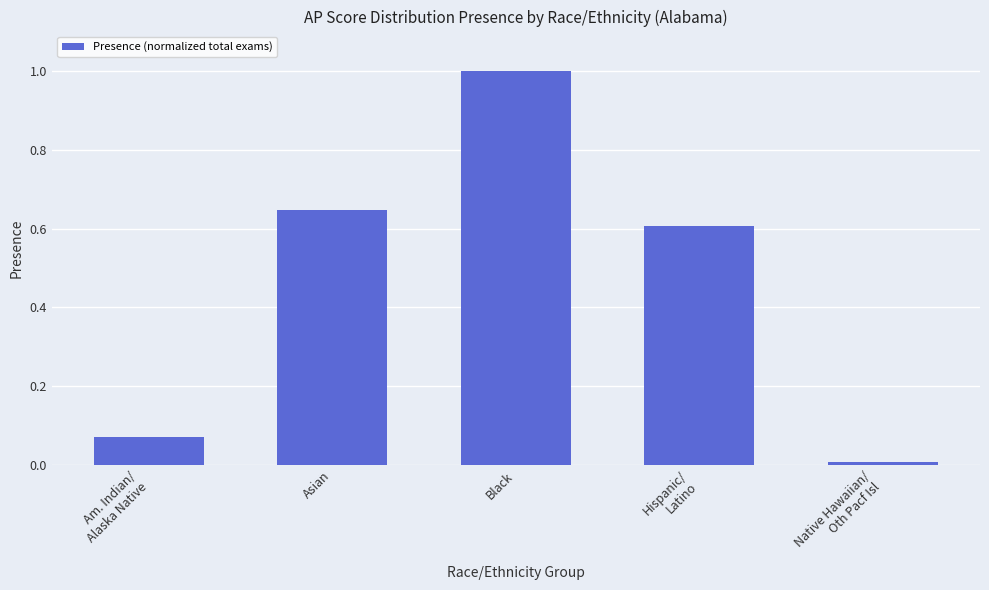

What is the difference between the maximum and minimum values?

1.0